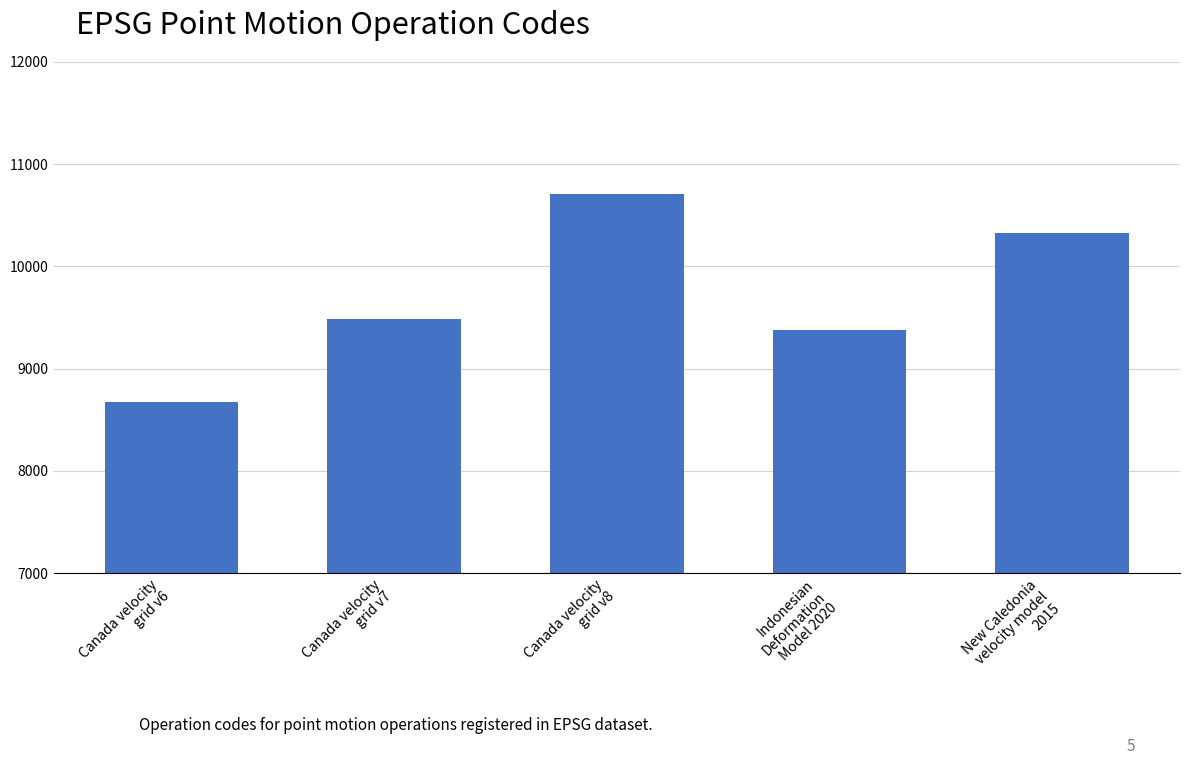

What is the sum of the values at Canada velocity
grid v8 and Canada velocity
grid v7?

20190